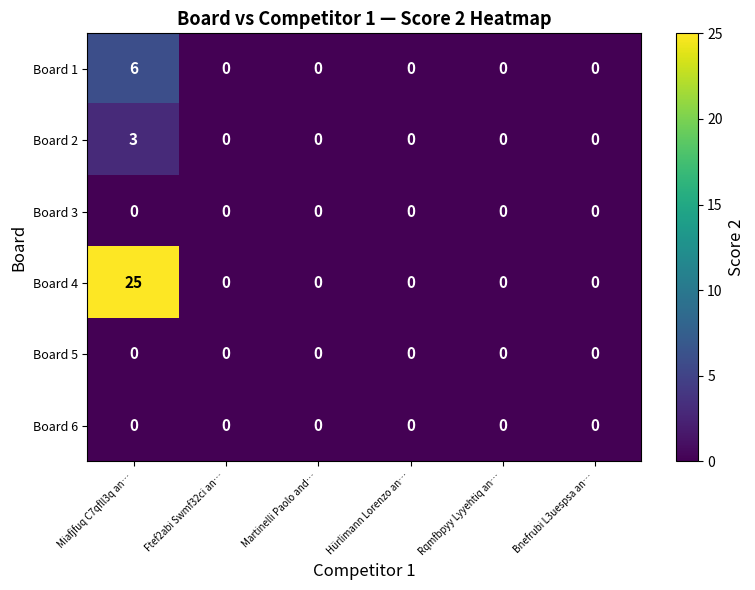

Between Miafjfuq C7qfll3q an… and Hürlimann Lorenzo an…, which series saw the biggest shift?

Board 4